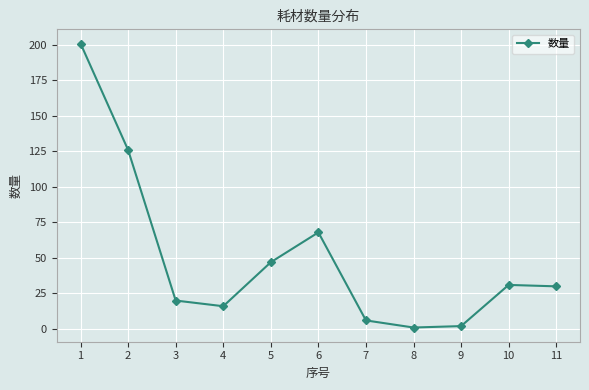

True or false: there are more than 0 points higher than both neighbors.

True